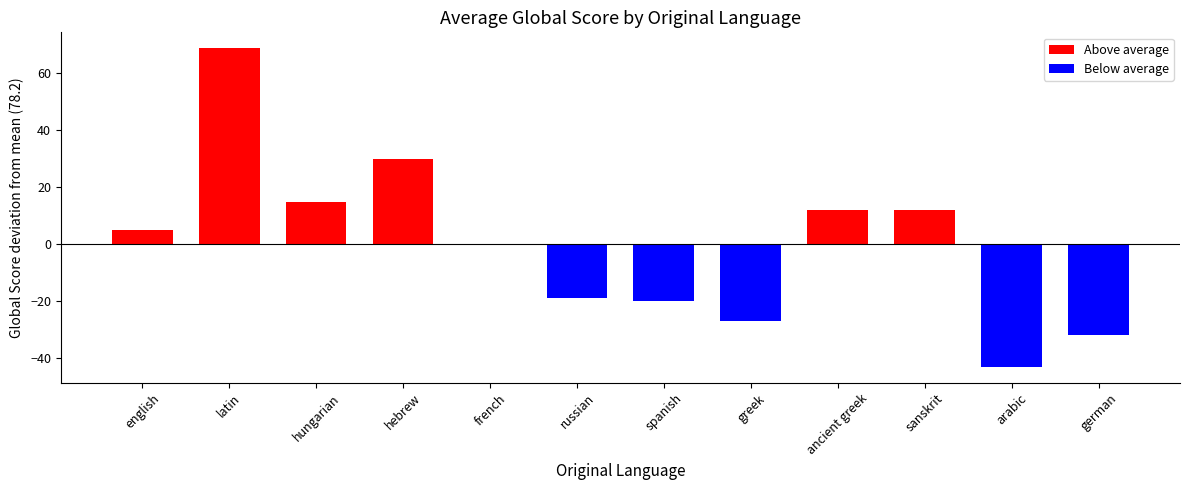

What is the maximum value shown in the chart?

68.8